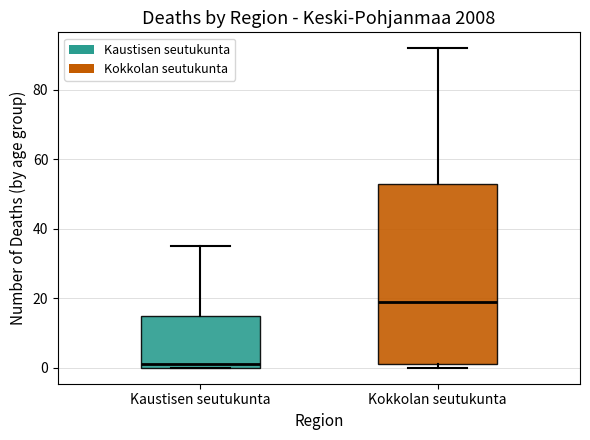

Which box is the tallest, from its lower edge to its upper edge?

Kokkolan seutukunta